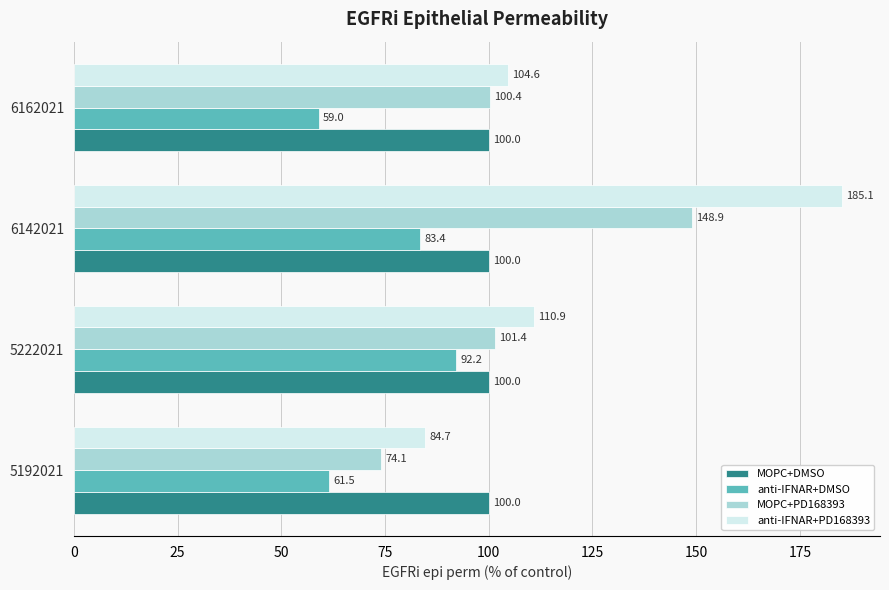

What are all the series names shown in the legend?

MOPC+DMSO, anti-IFNAR+DMSO, MOPC+PD168393, anti-IFNAR+PD168393